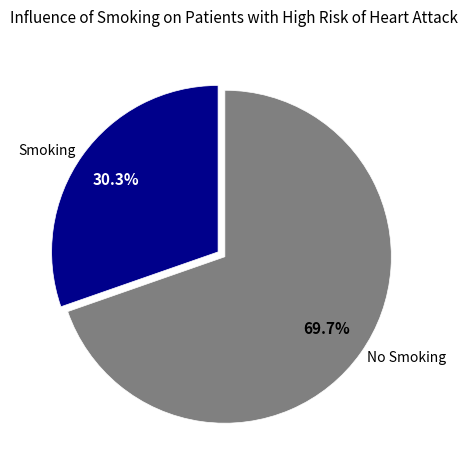

What is the total percentage of Smoking and No Smoking?

100.0%